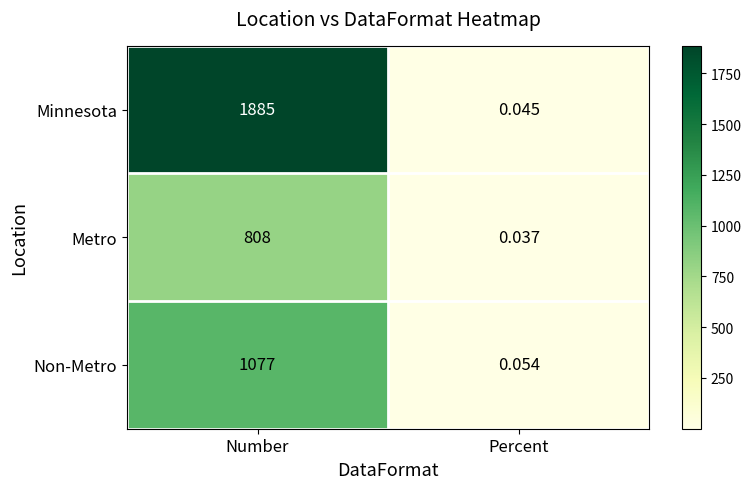

At which category is the sum across all series the highest?

Number